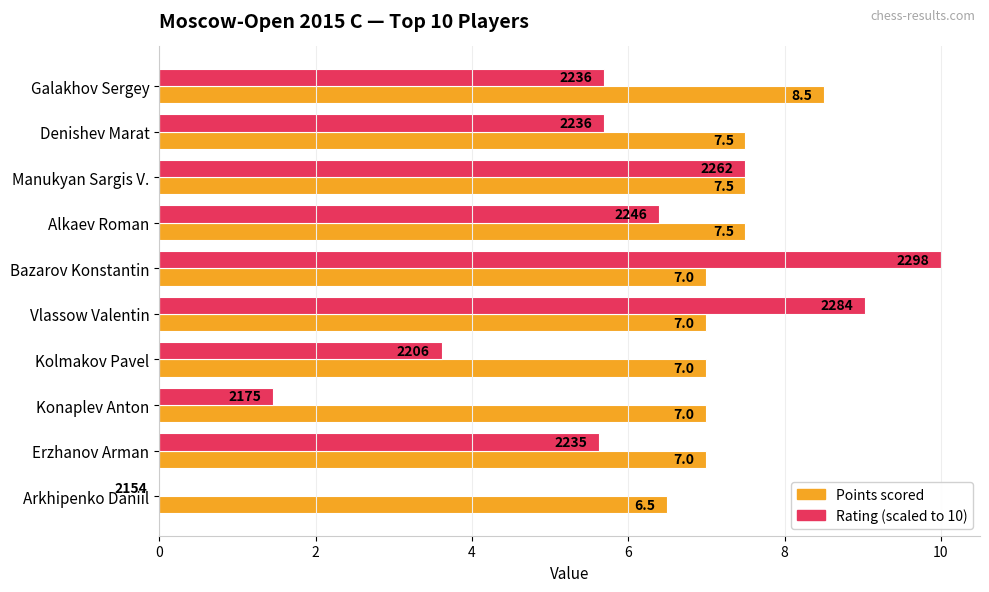

At which category is the sum across all series the highest?

Bazarov Konstantin